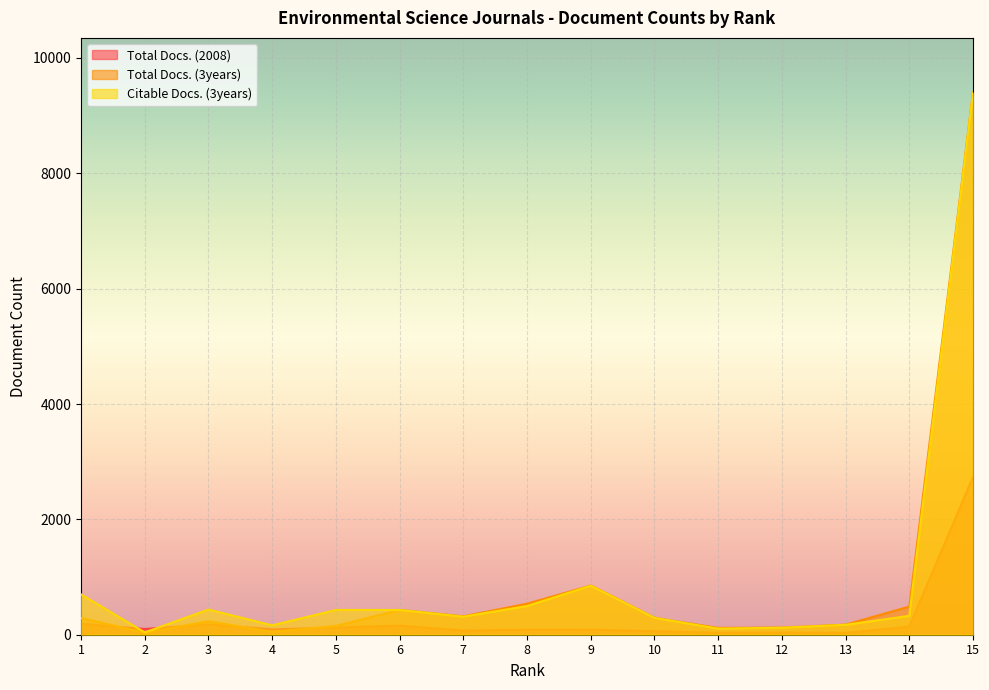

Where is Total Docs. (3years) nearest to the value 4721?

9